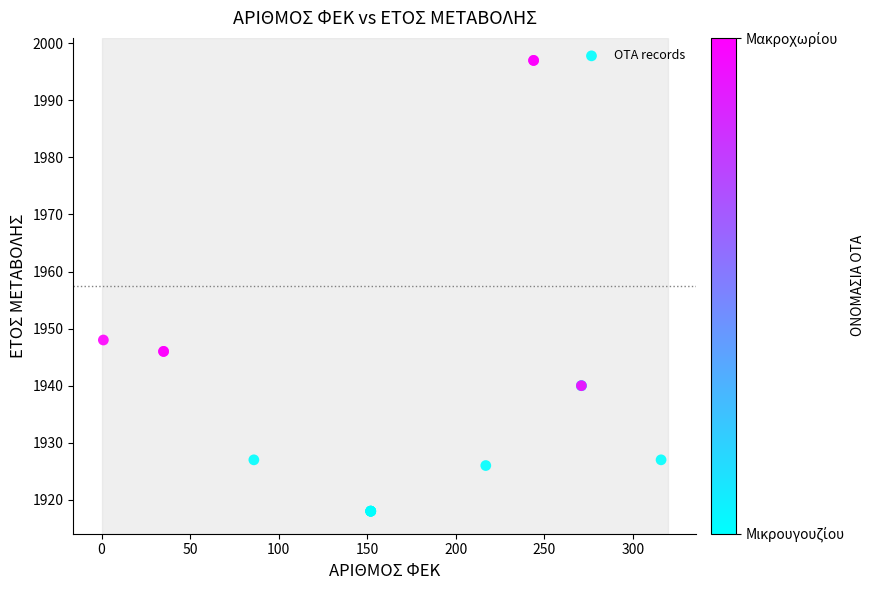

What Y value in the scatter plot is closest to 1957?

1948